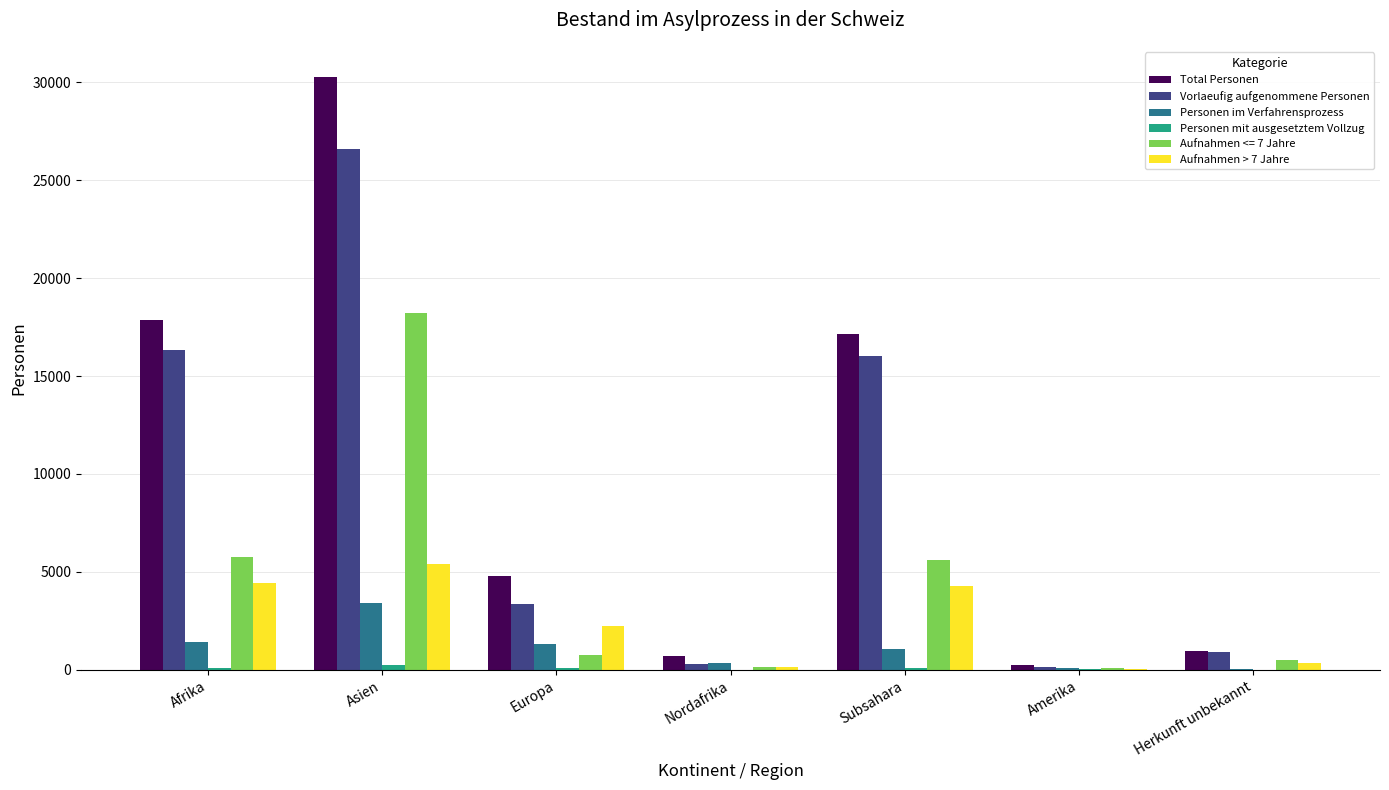

The Vorlaeufig aufgenommene Personen series shows 46718 at Asien. True or false?

False